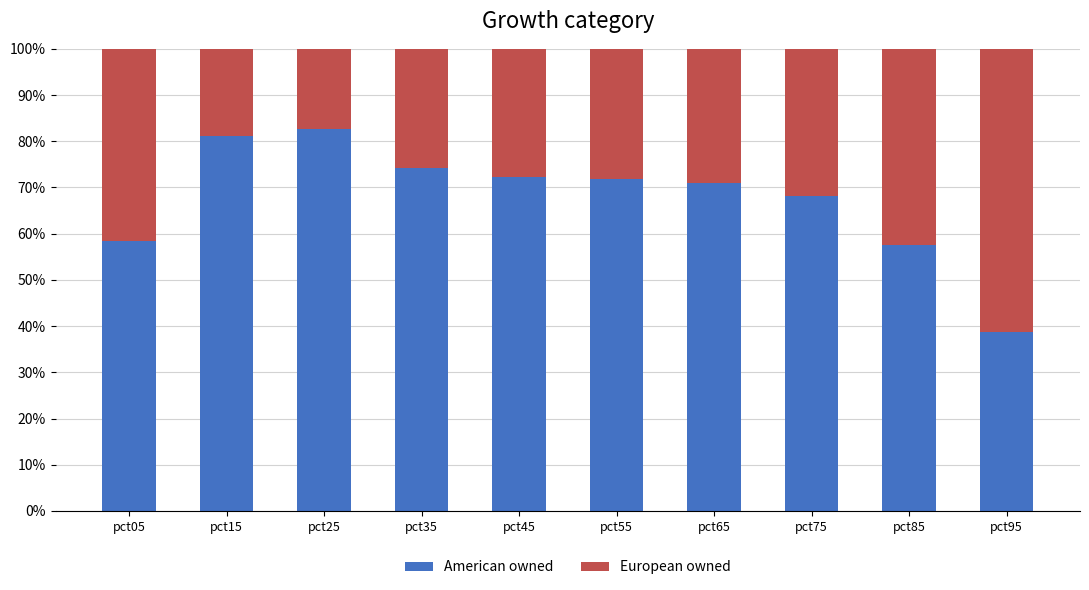

At which label does American owned reach its minimum?

pct95